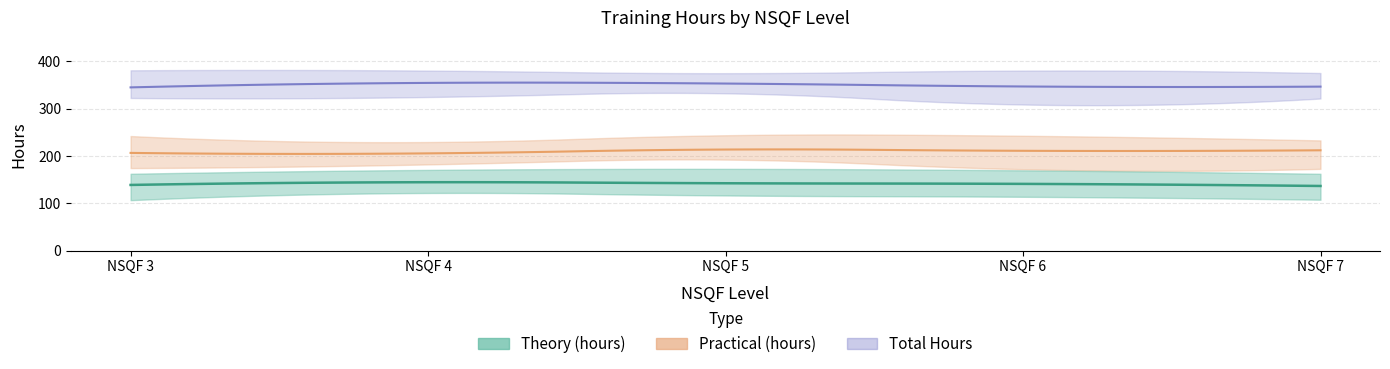

The value of Theory (hours) at NSQF 5 is 187. True or false?

False